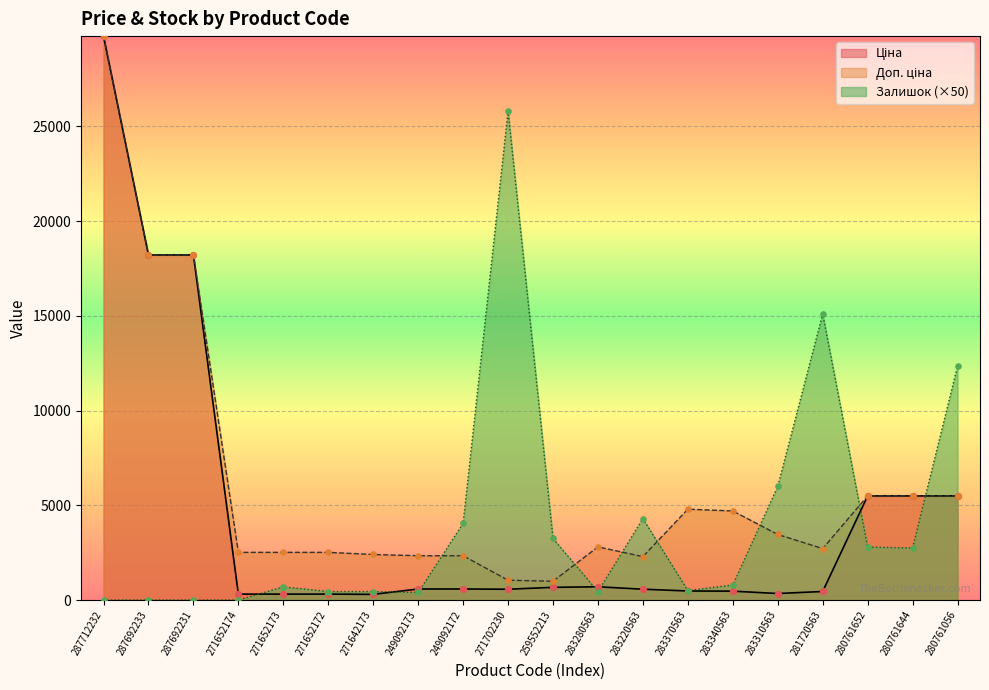

Which series reaches the minimum Y coordinate?

Залишок